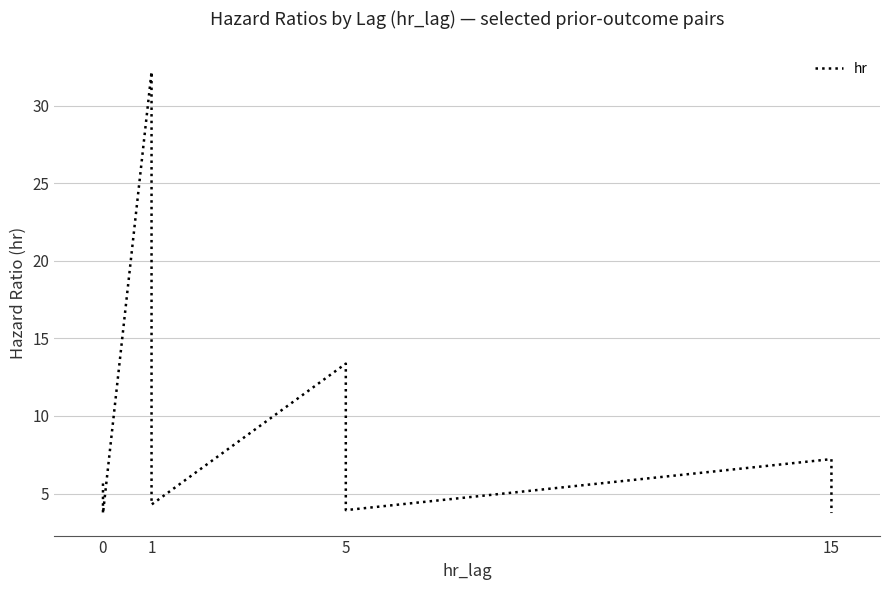

What is the value of the 31st point from the left?

5.2